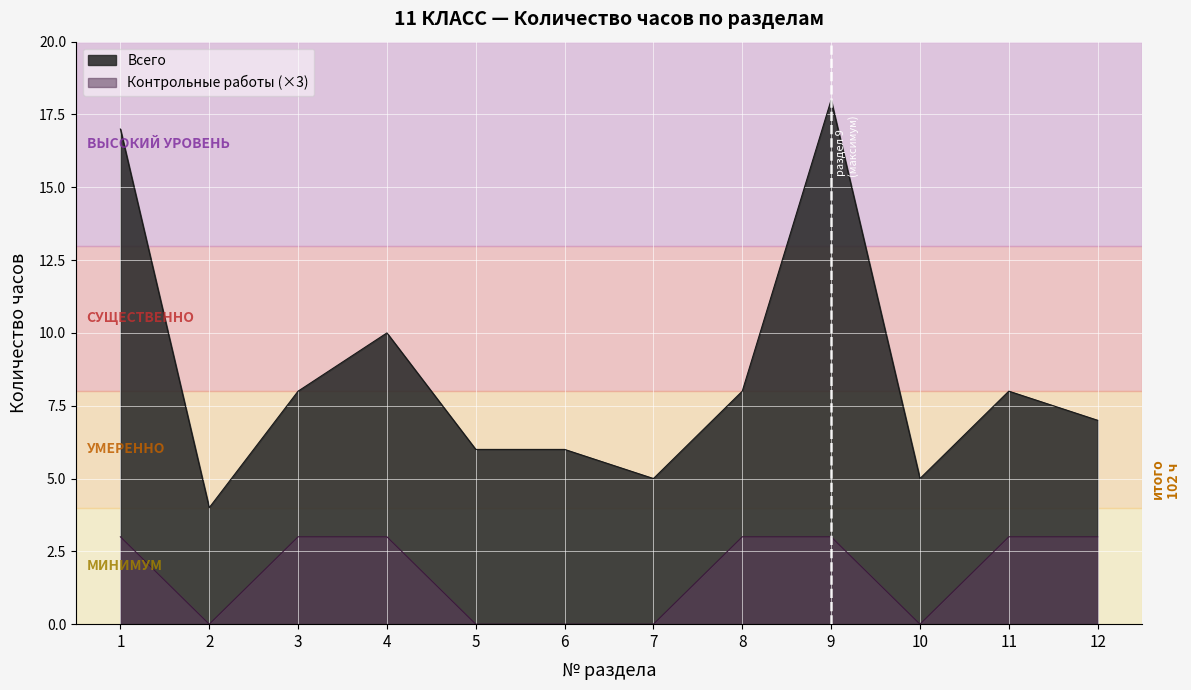

List the series in order of their peak value, lowest first.

Контрольные работы (×3), Всего